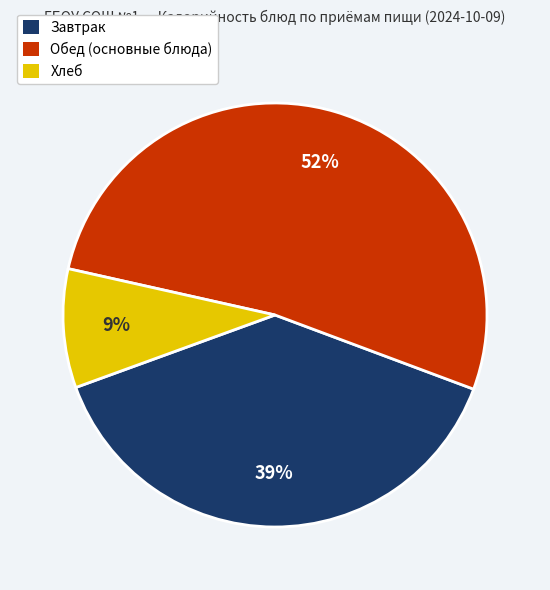

To the nearest percent, what is the difference between the largest and smallest slice percentages?

43%